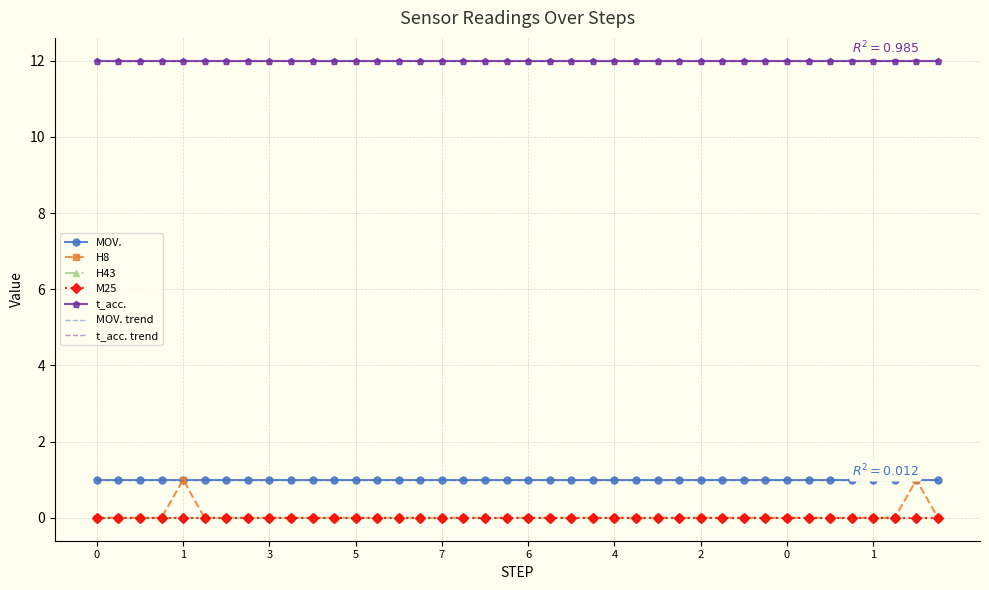

True or false: H43 and t_acc. intersect in this chart.

False